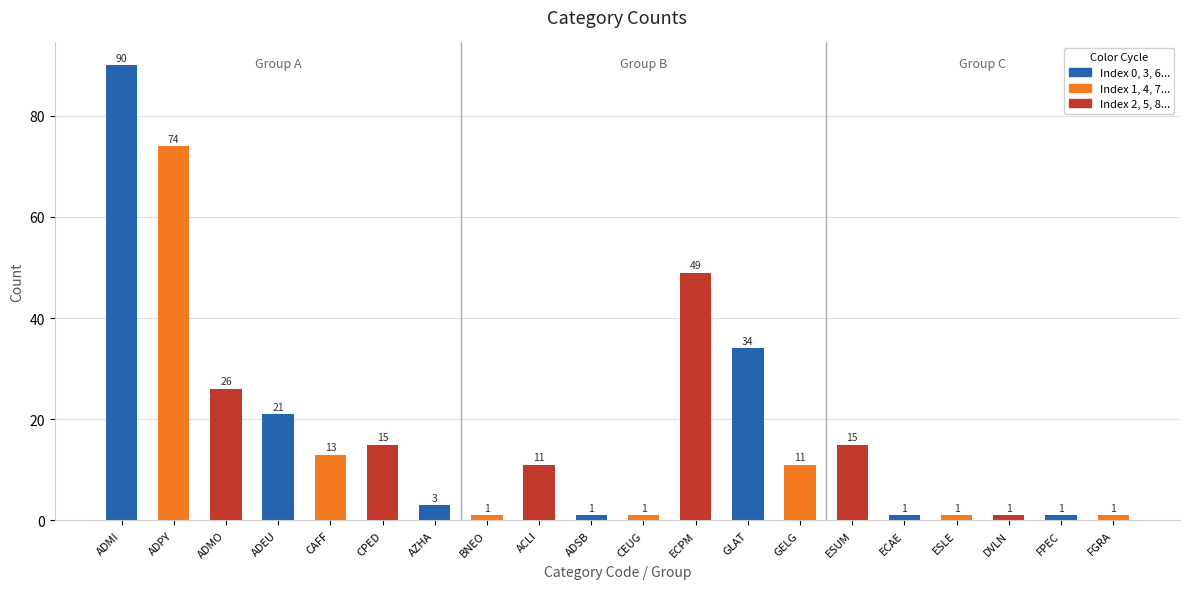

Reading left to right, transcribe all the data shown in this chart.

90	74	26	21	13	15	3	1	11	1	1	49	34	11	15	1	1	1	1	1